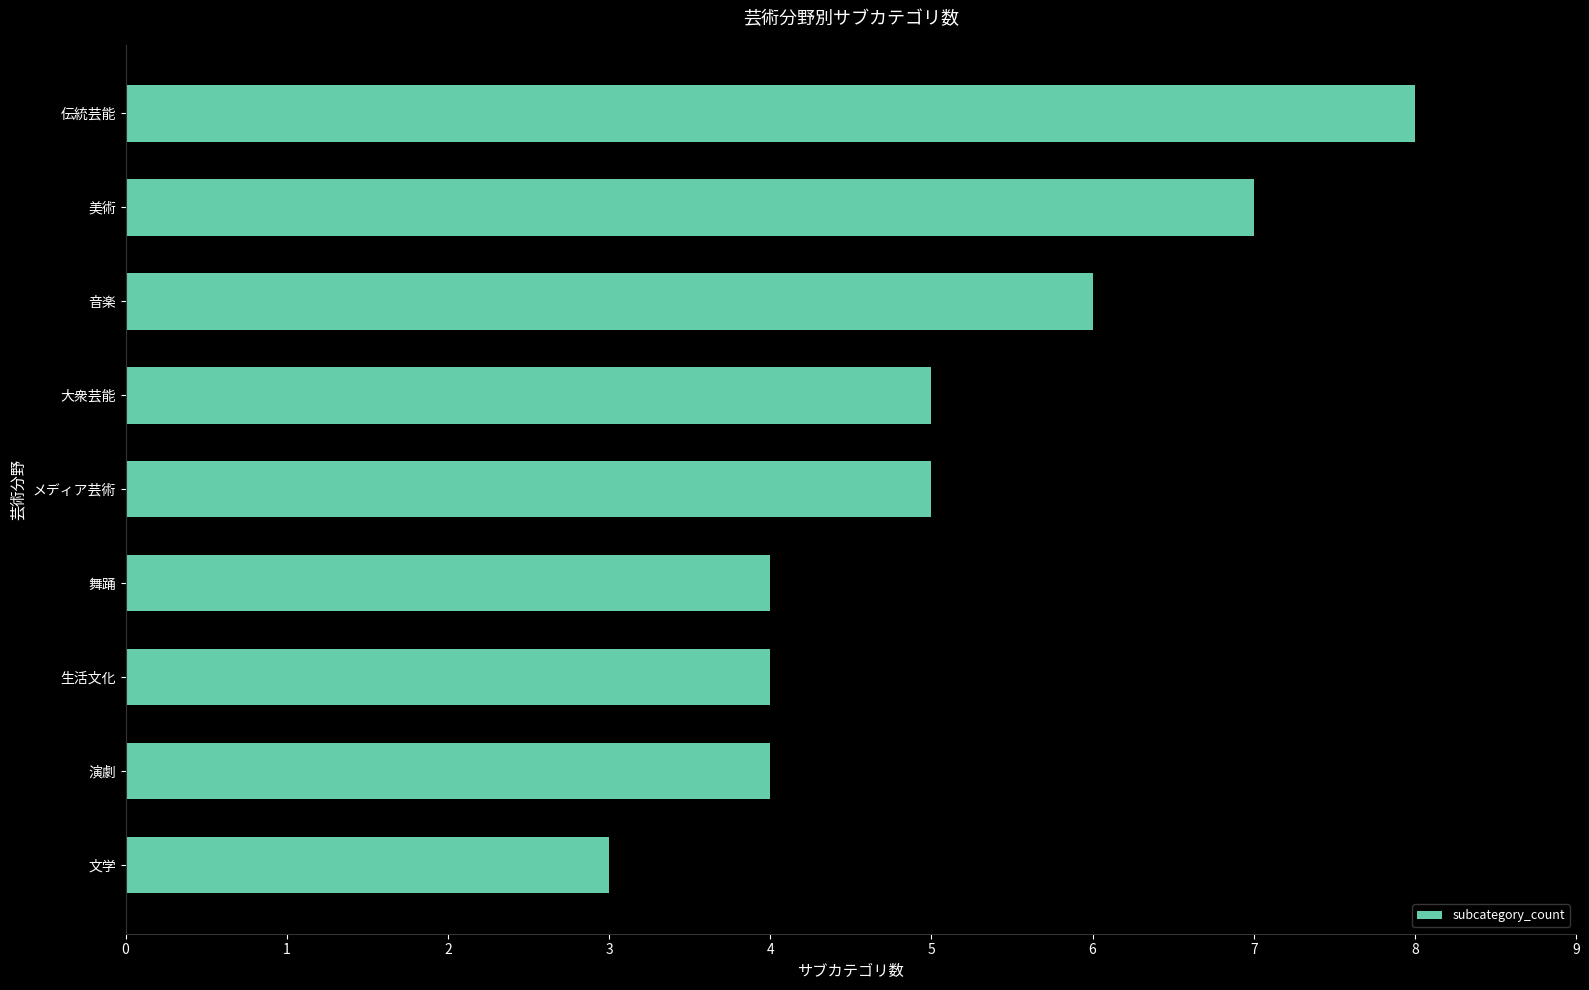

What is the sum of the values at 美術 and 伝統芸能?

15